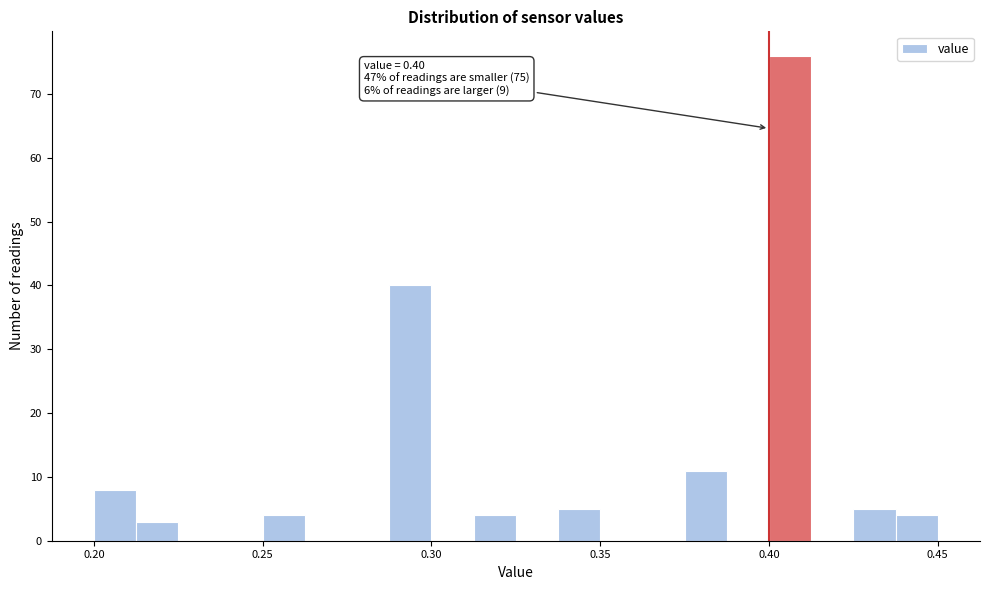

Around what value on the x-axis is the tallest bar? Give the approximate position of its centre, as read against the axis.

0.405